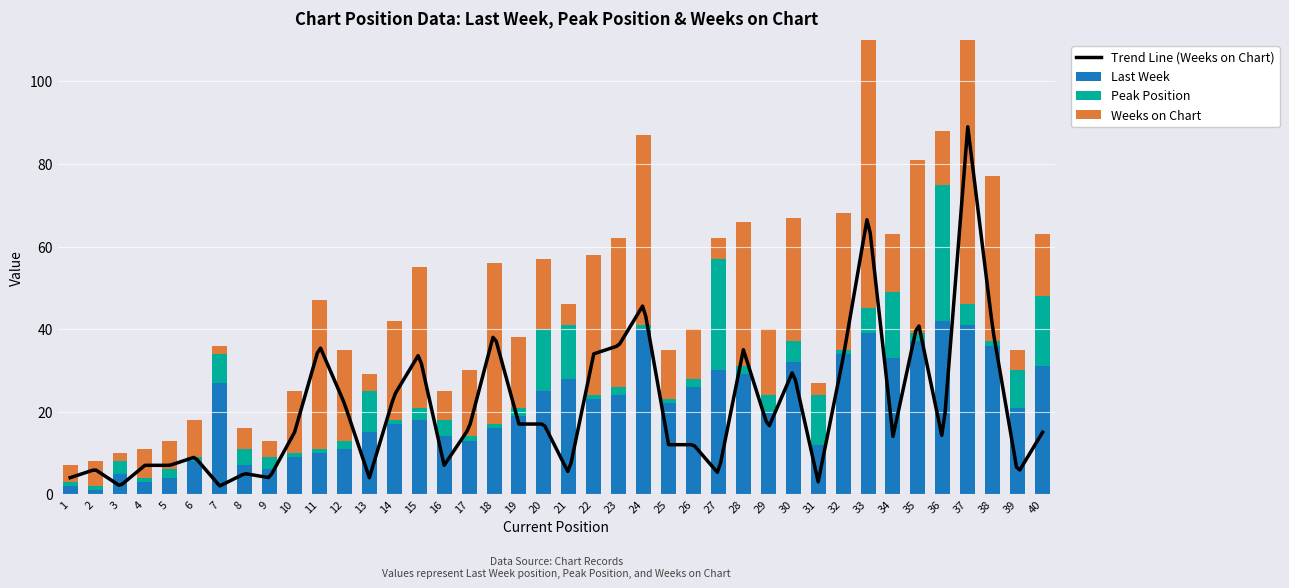

What value does the Last Week series have at 7, to the nearest 5?

25